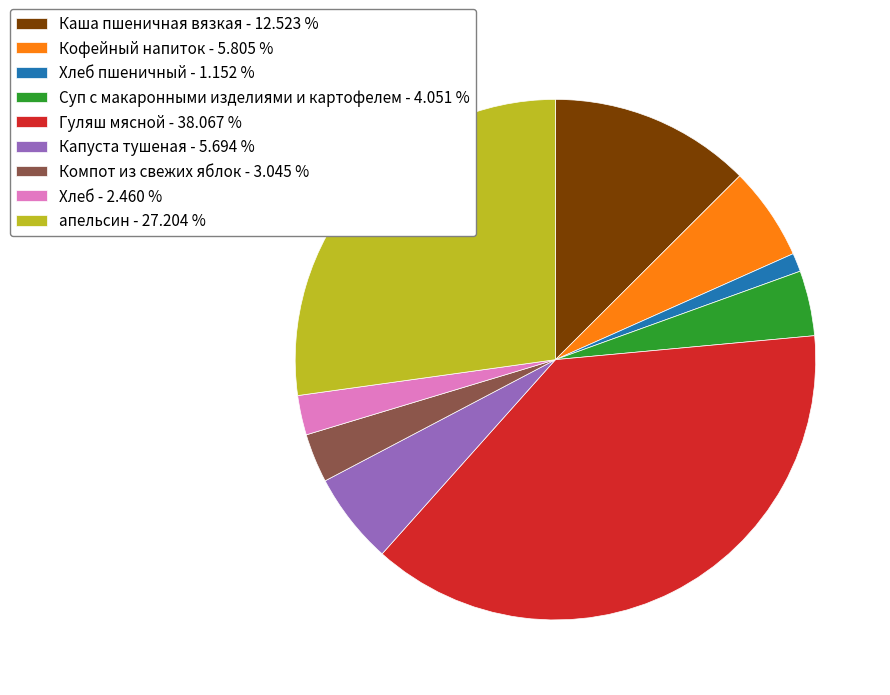

Approximately how many times larger is the value at Каша пшеничная вязкая - 12.523 % compared to Суп с макаронными изделиями и картофелем - 4.051 %?

3.1